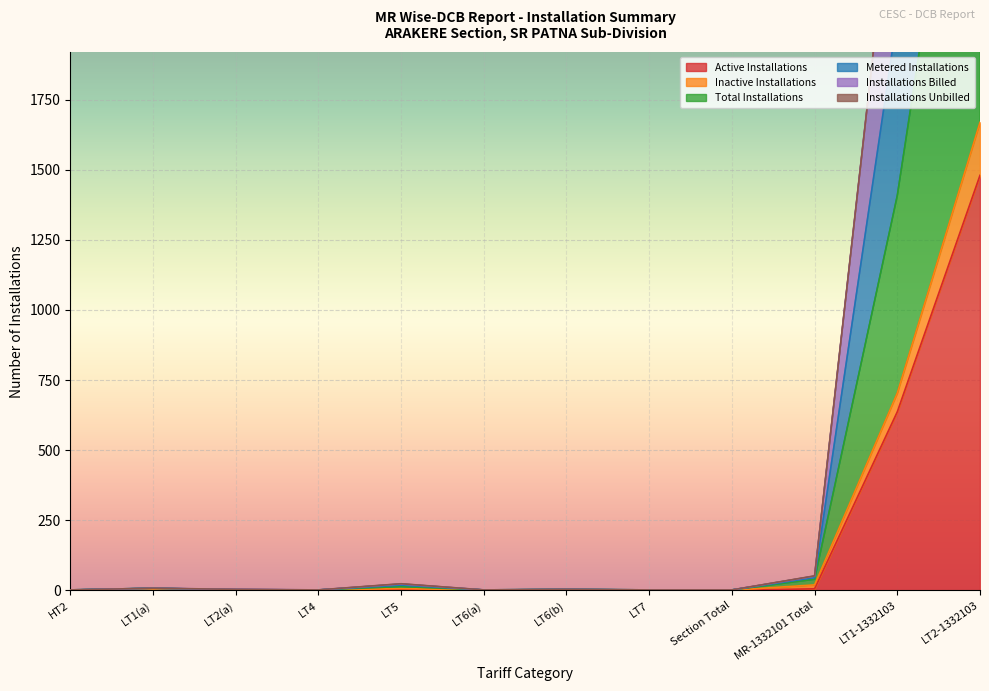

What position from the left is LT7?

8